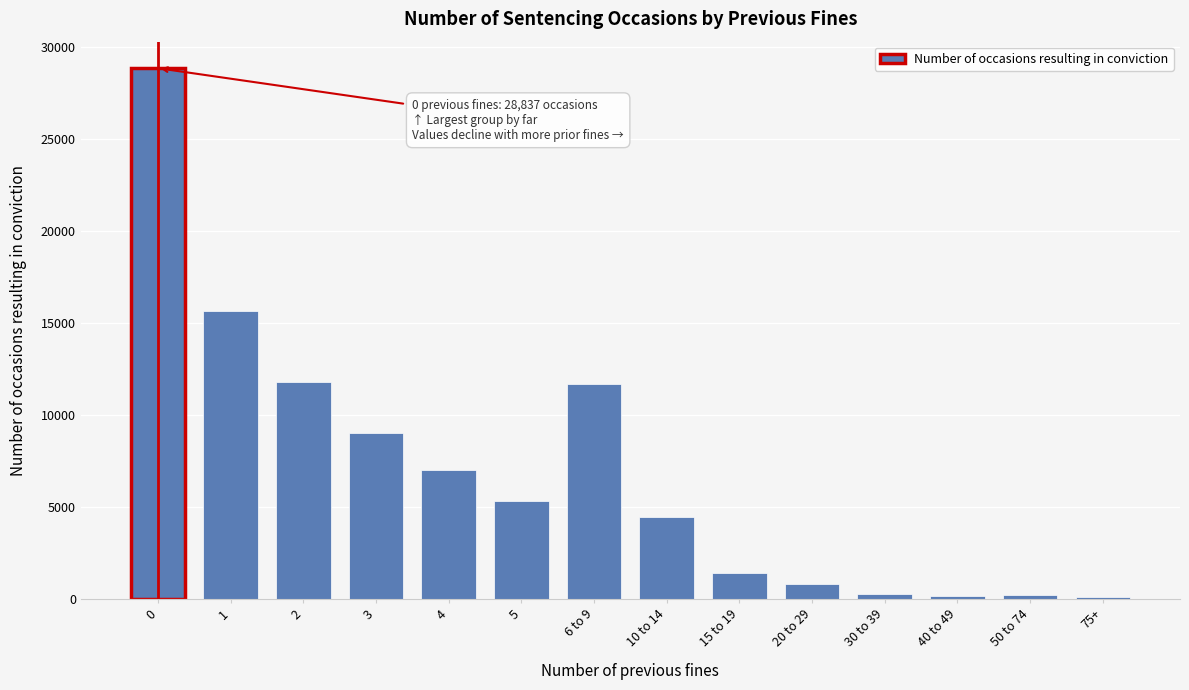

Is it true that the value at 10 to 14 is 4420?

True